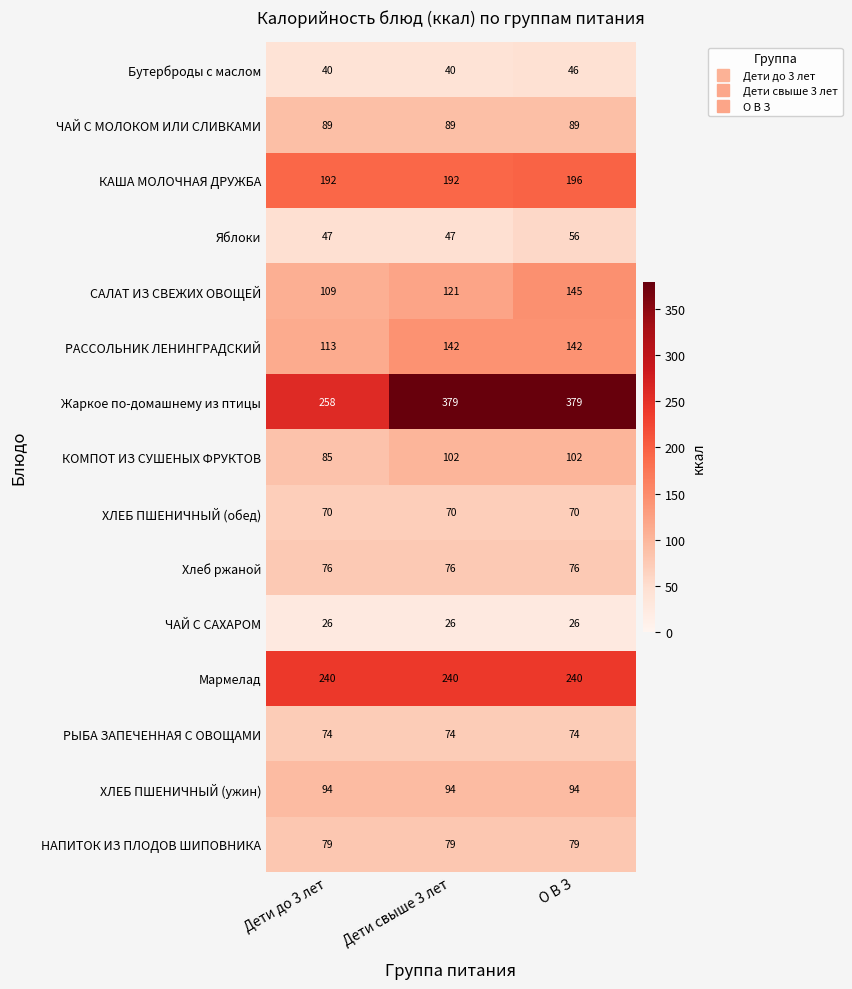

What is the minimum value shown in the chart?

26